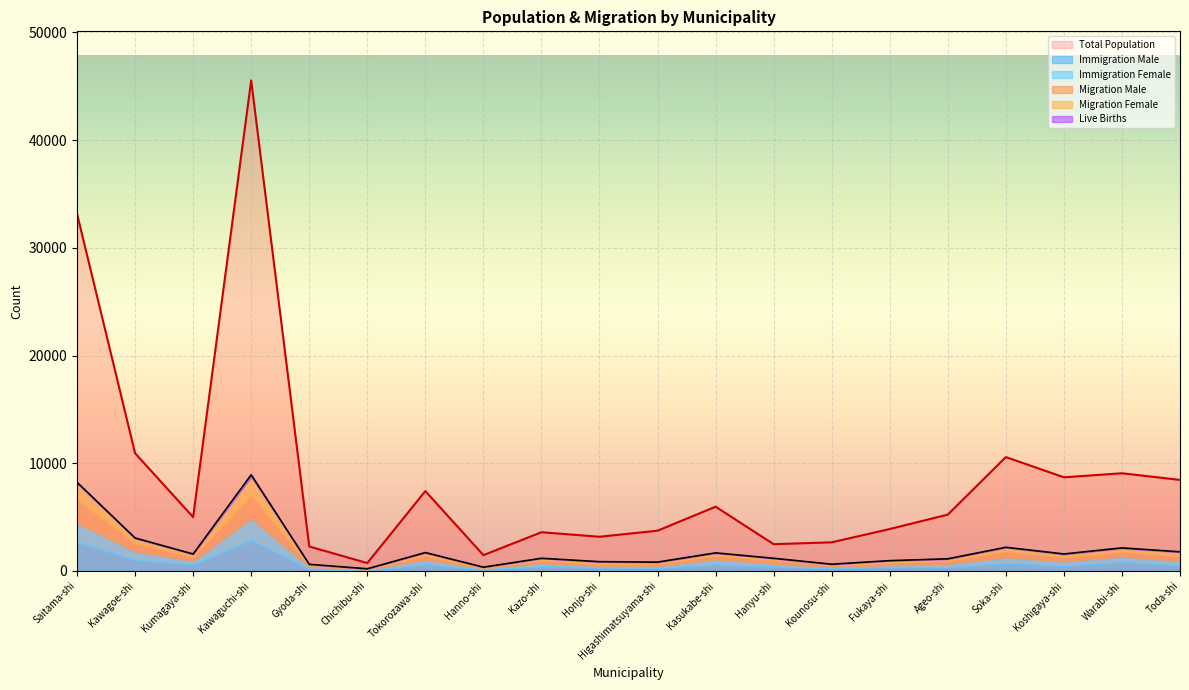

What is the label of the 12th point from the left?

Kasukabe-shi